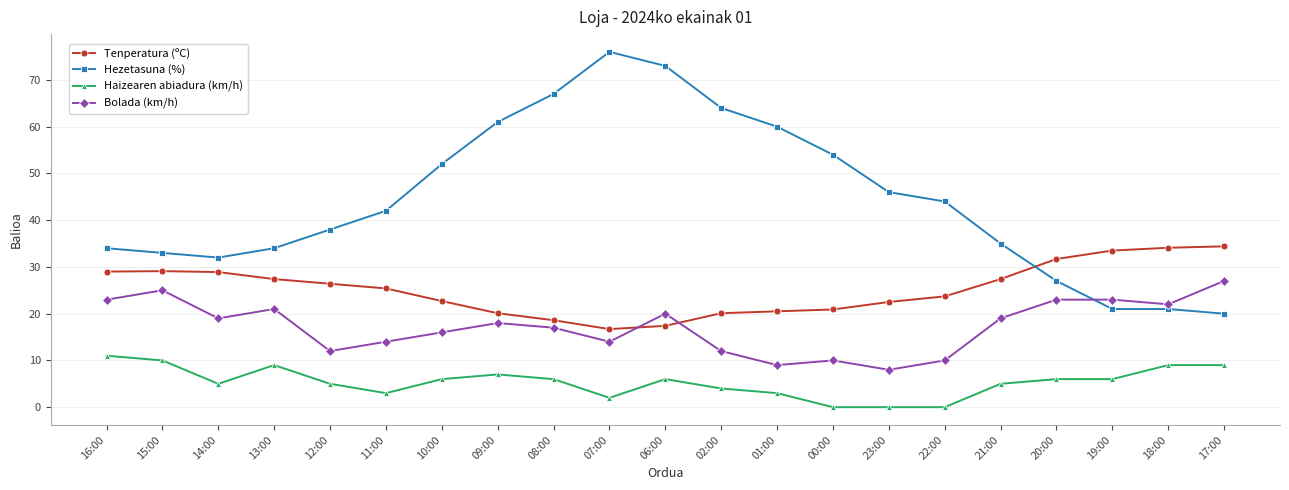

Which series has the largest total across all categories?

Hezetasuna (%)